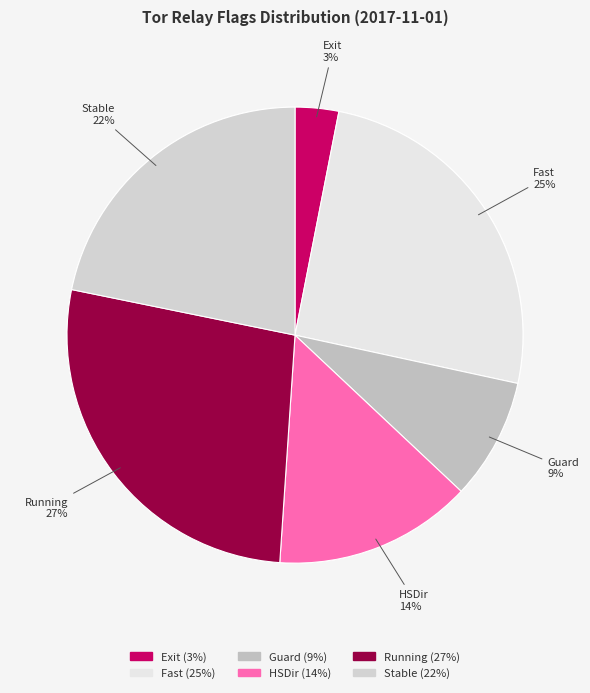

What percentage is the Exit slice, to the nearest percent?

3%